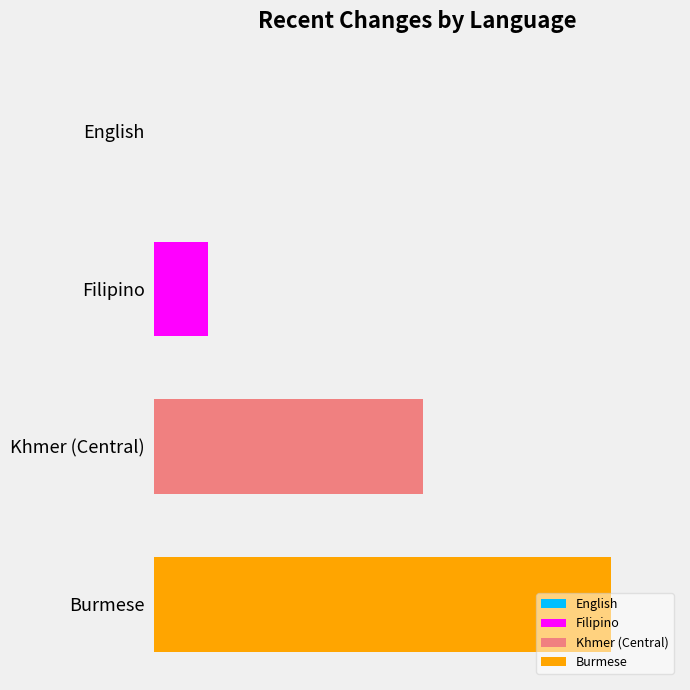

What is the greatest value displayed?

17